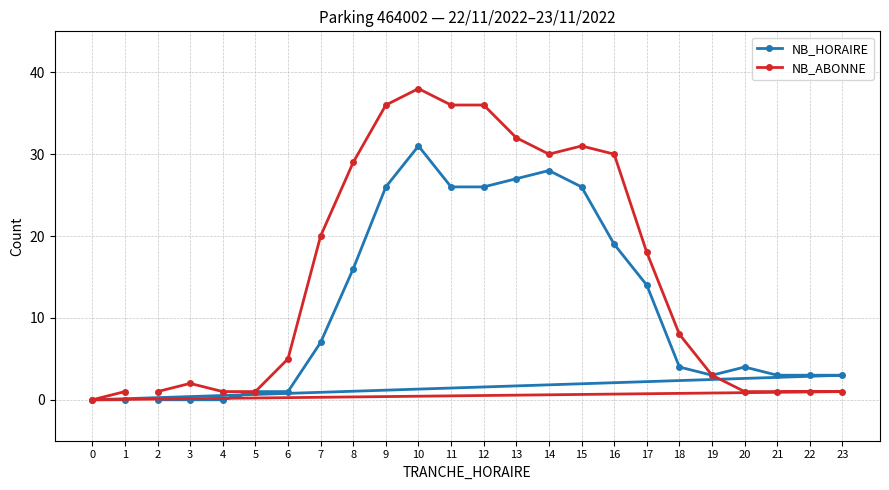

At which category does NB_HORAIRE reach its first local valley?

19